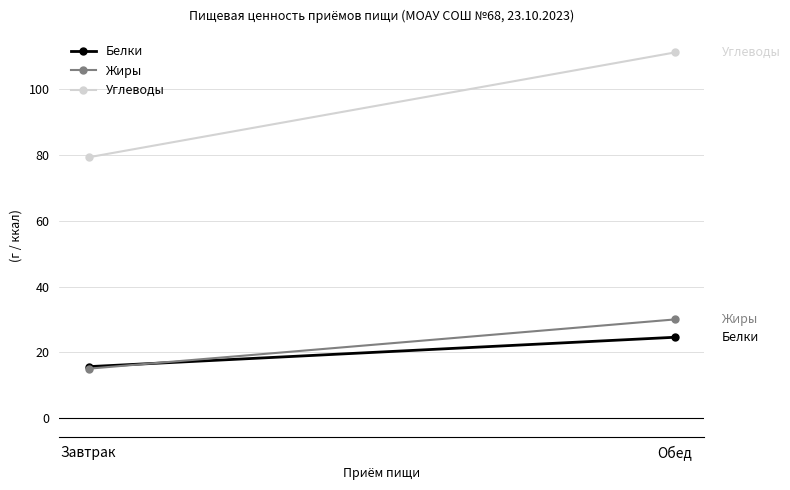

What is the total value across all series at Завтрак?

110.0